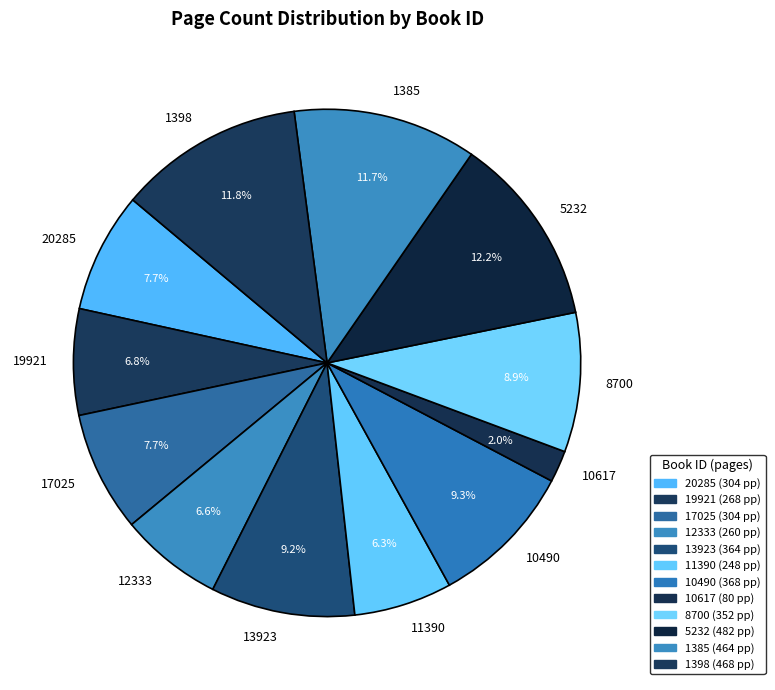

To the nearest percent, what portion does 20285 represent?

8%